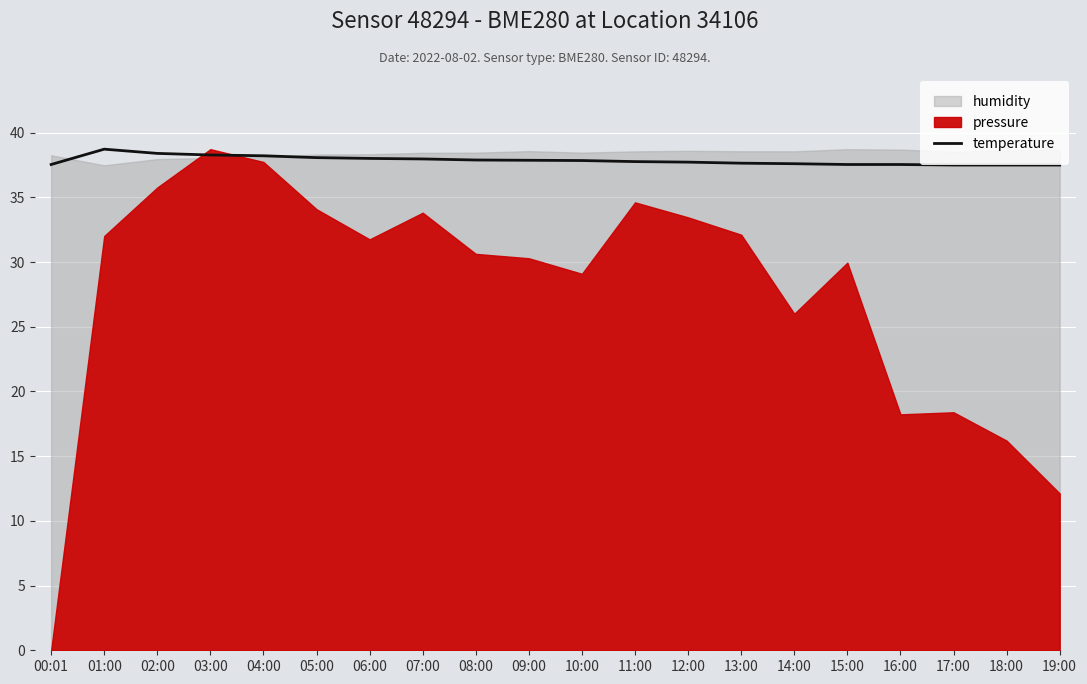

What is the minimum value for temperature?

37.5